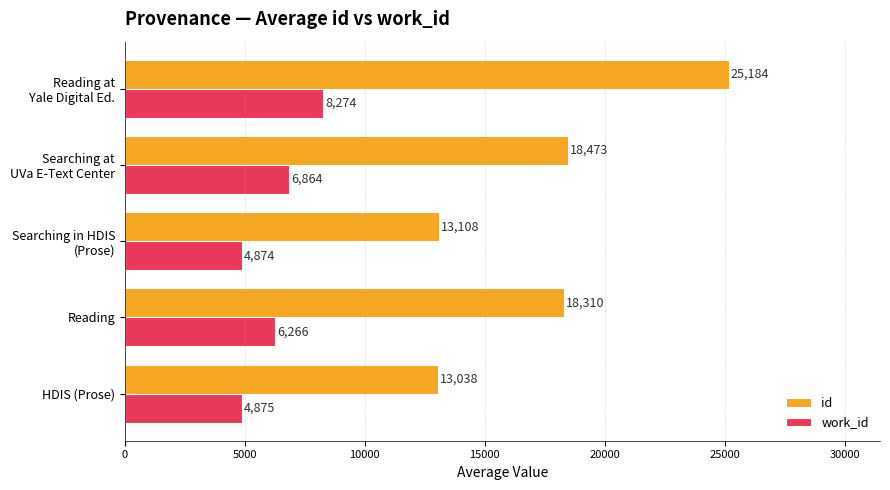

Count the number of data series in this chart.

2